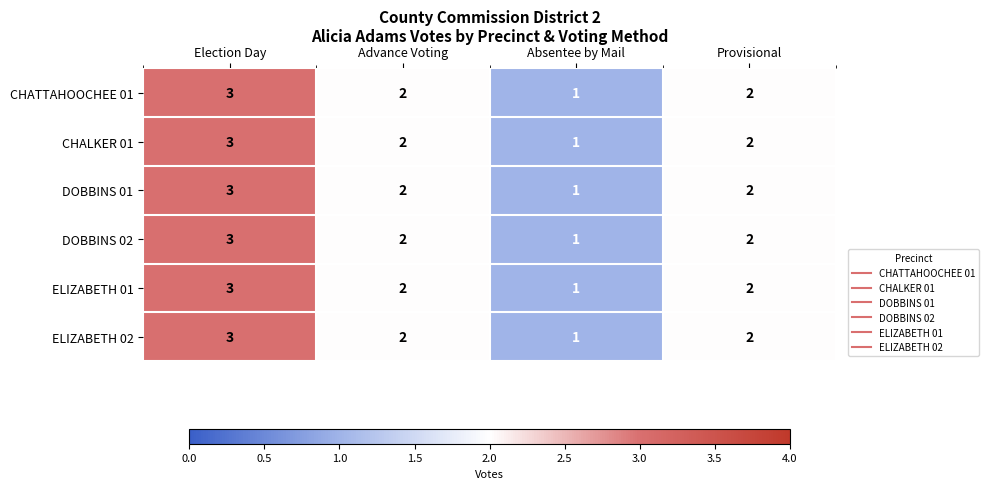

The value of DOBBINS 02 at Absentee by Mail is 0. True or false?

False